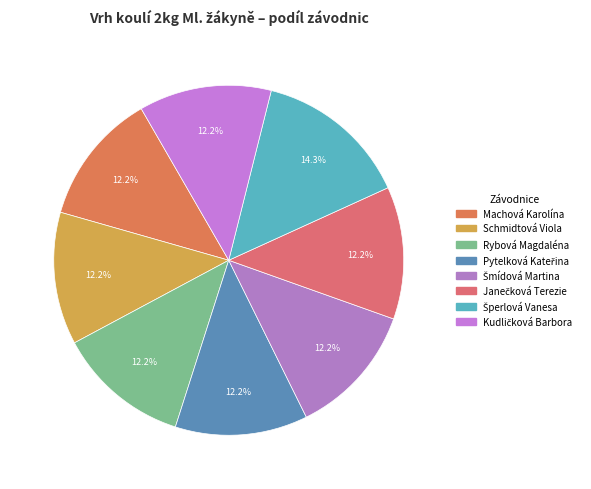

Combined, do Schmidtová Viola and Rybová Magdaléna account for over 50%?

No